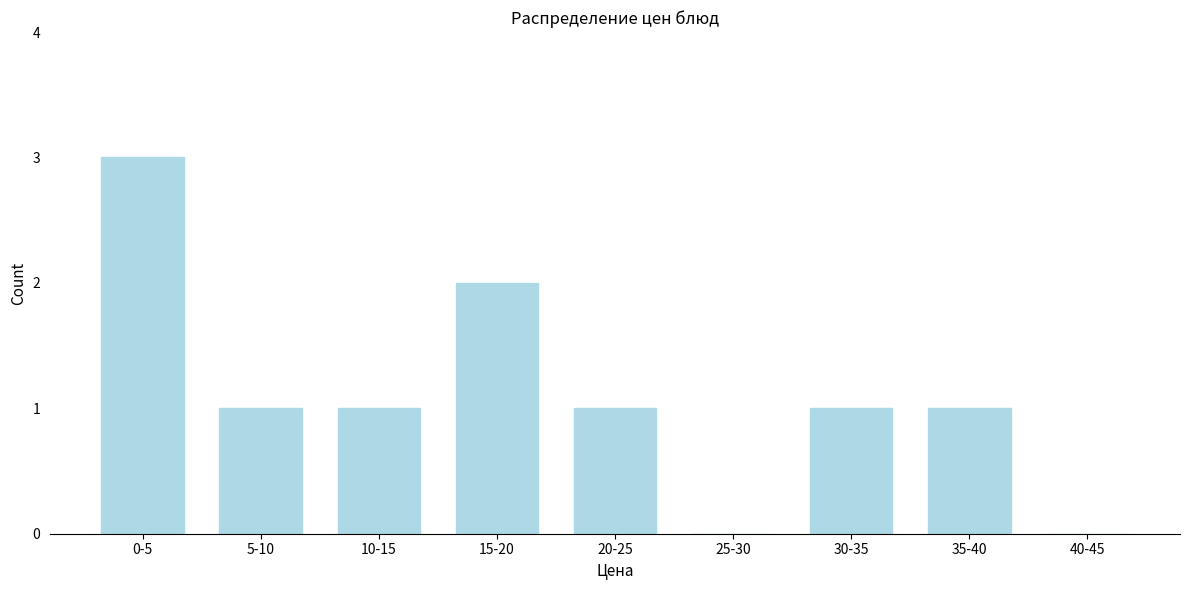

Reading left to right, transcribe all the data shown in this chart.

0-5=3	5-10=1	10-15=1	15-20=2	20-25=1	25-30=0	30-35=1	35-40=1	40-45=0